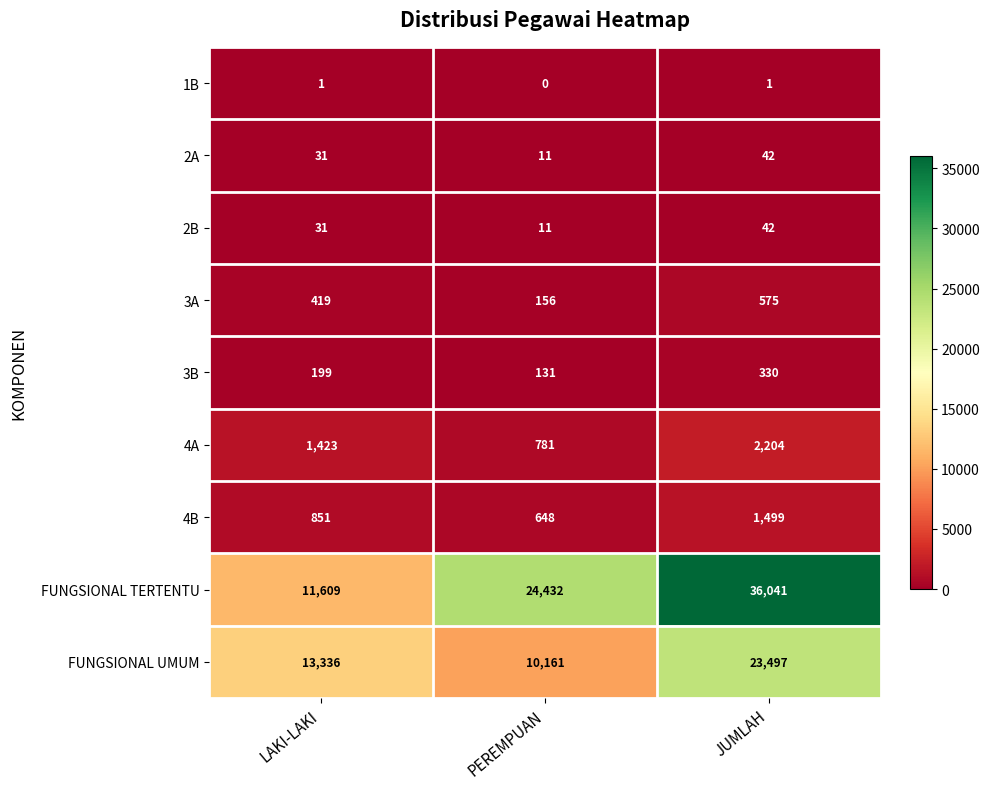

Which category has the lowest value in the FUNGSIONAL UMUM series?

PEREMPUAN